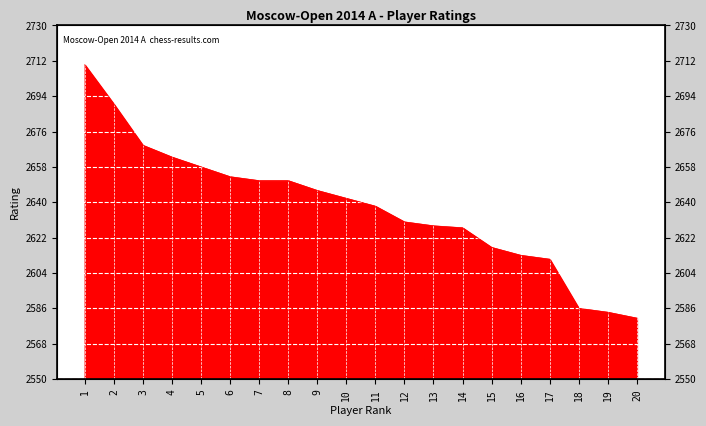

What is the value of the 11th point from the left?

2638